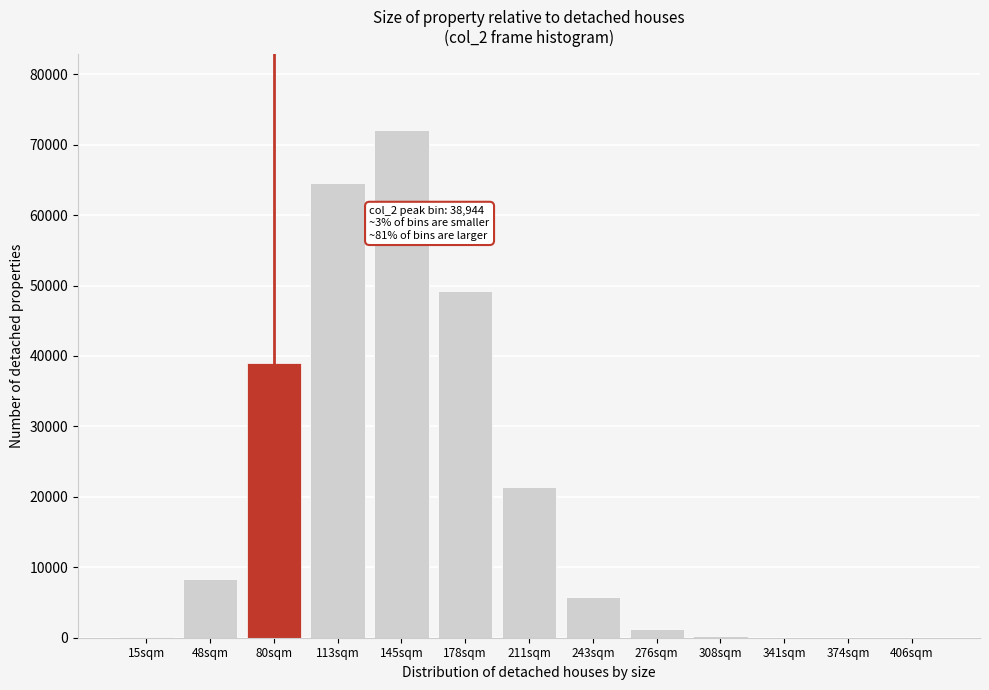

At which category does the chart reach its peak across all series?

145sqm